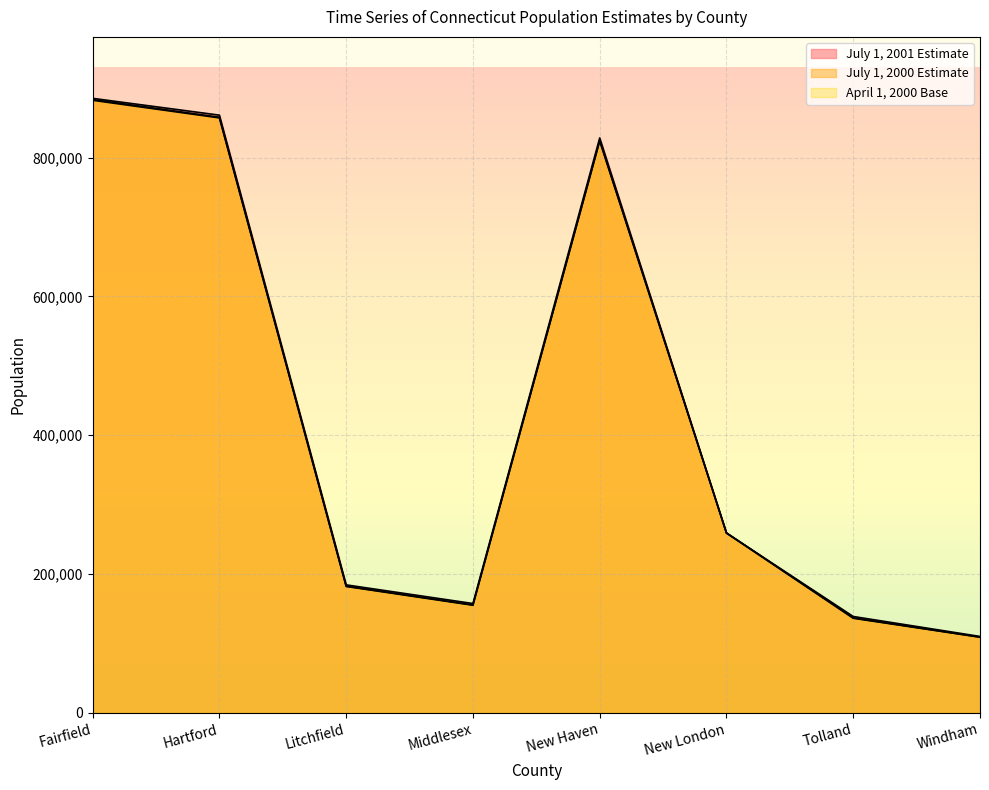

What is the sum of the April 1, 2000 Base values at New Haven and Tolland?

960372